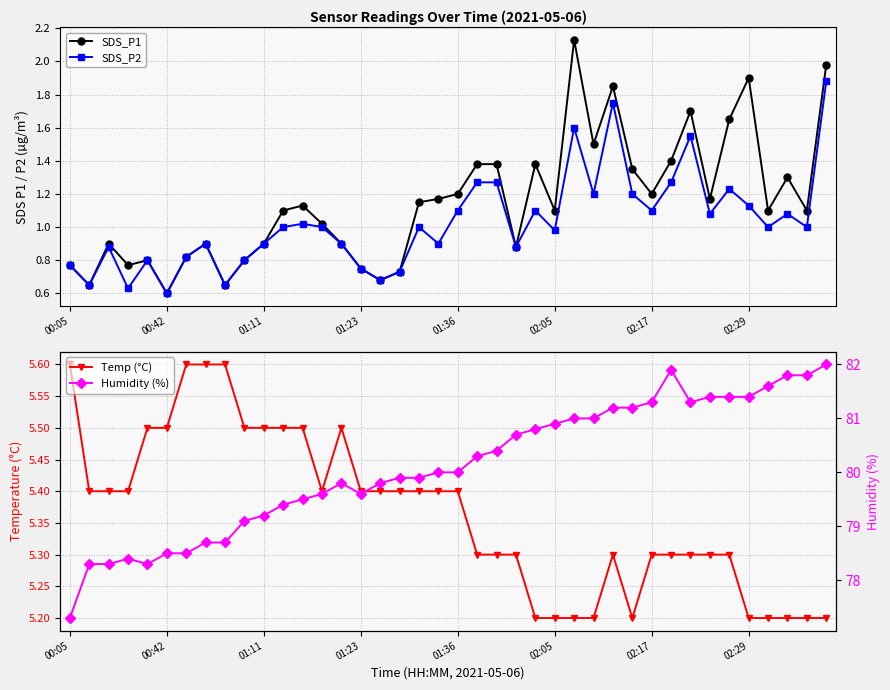

What is the value of the Temp (°C) point at the 5th from the left?

5.5